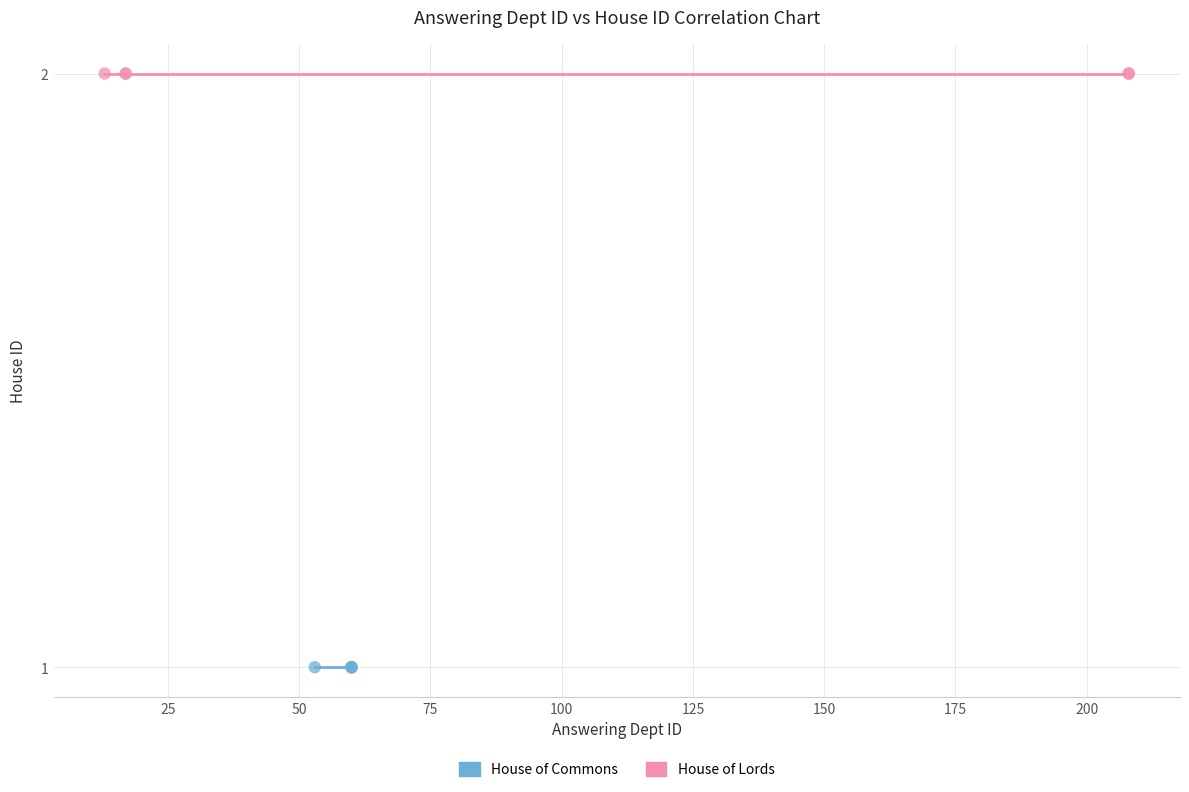

What are all the series names shown in the legend?

House of Commons, House of Lords